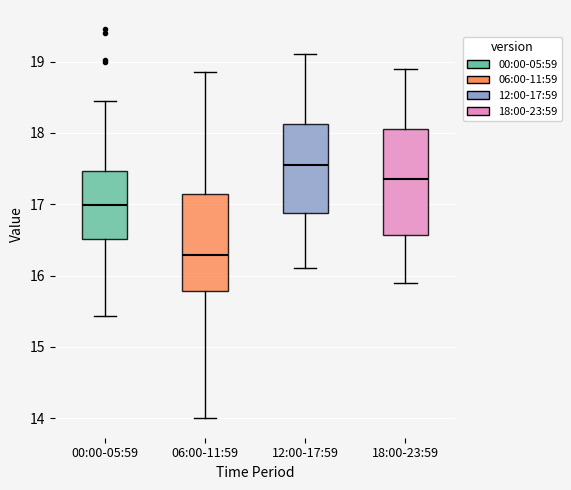

Which box's median line is the highest?

12:00-17:59